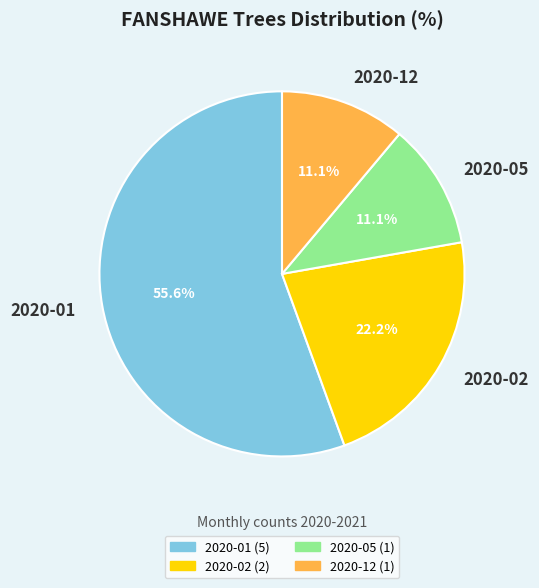

How many slices are in this pie chart?

4